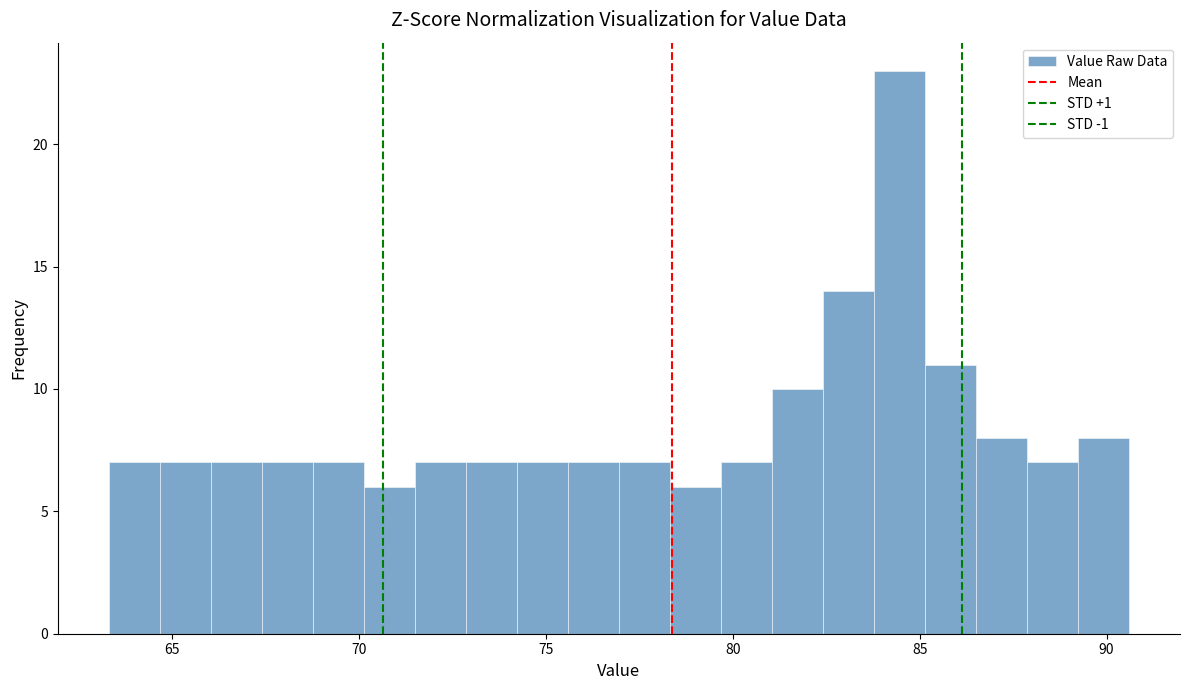

Around what value on the x-axis is the tallest bar? Give the approximate position of its centre, as read against the axis.

84.5